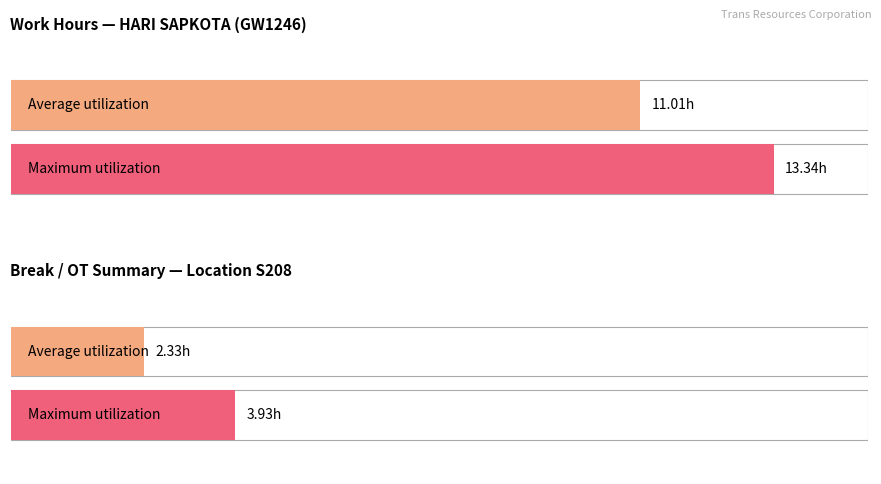

Are the bars grouped side by side (vs. stacked)?

Yes